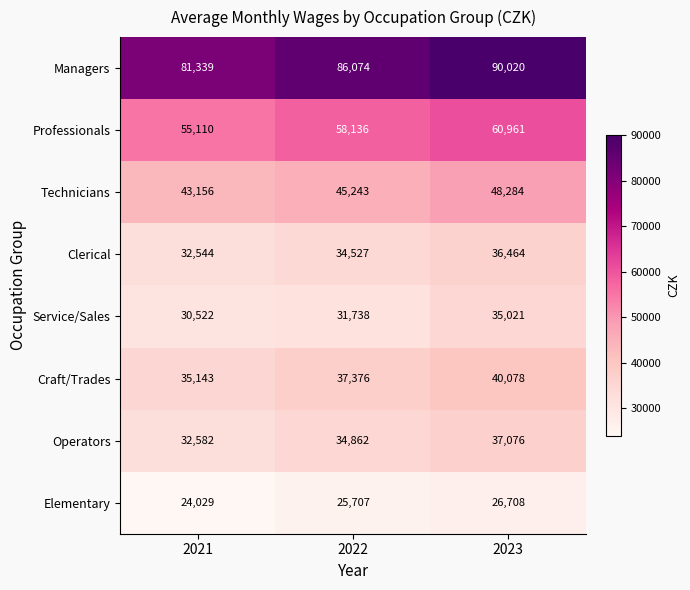

What is the spread (max minus min) of values at 2021?

57310